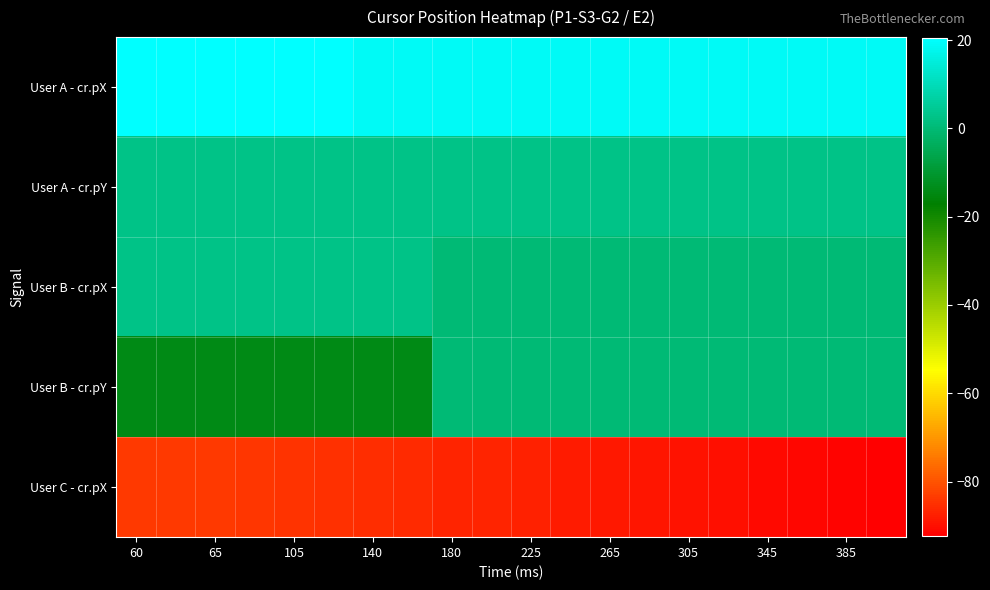

Which series has the widest spread of values?

User B - cr.pY